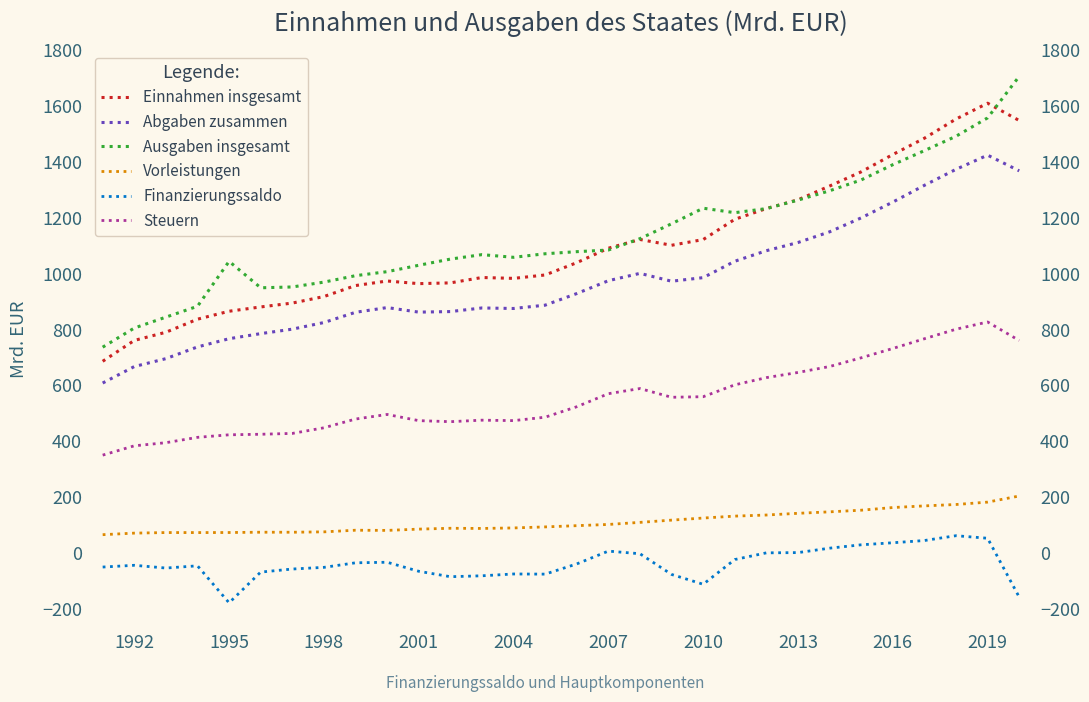

How many interior local valleys does the Einnahmen insgesamt series have?

3